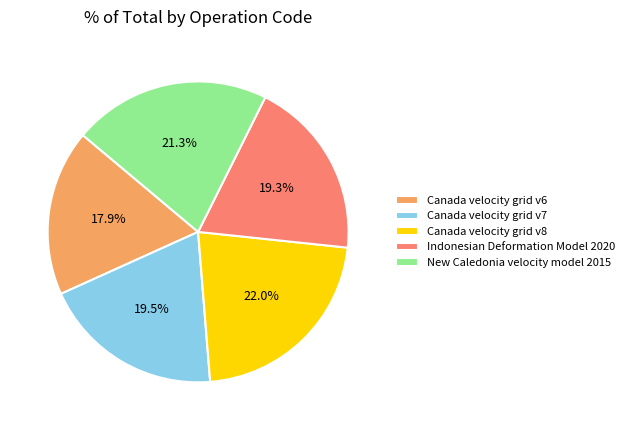

Does any single category account for the majority?

No